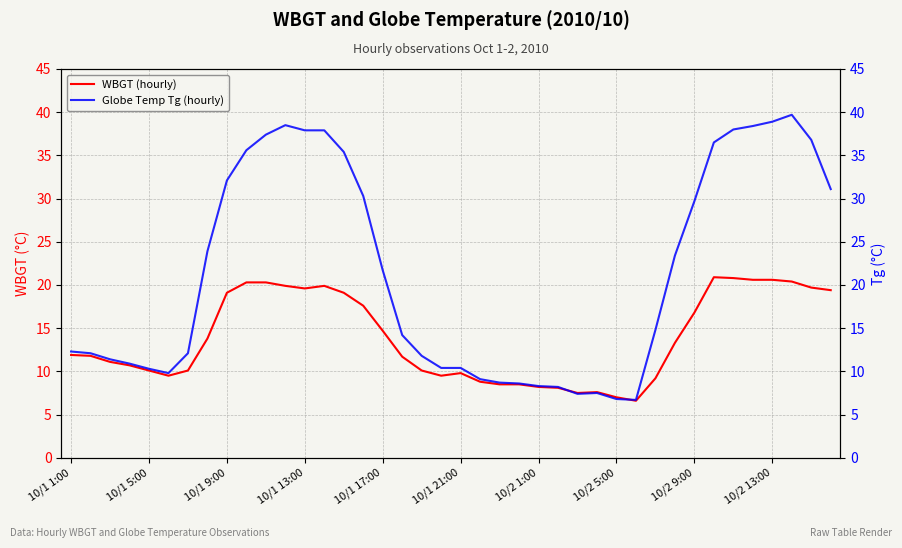

Is it true that WBGT (hourly) equals 30.7 at 10/1 9:00?

False